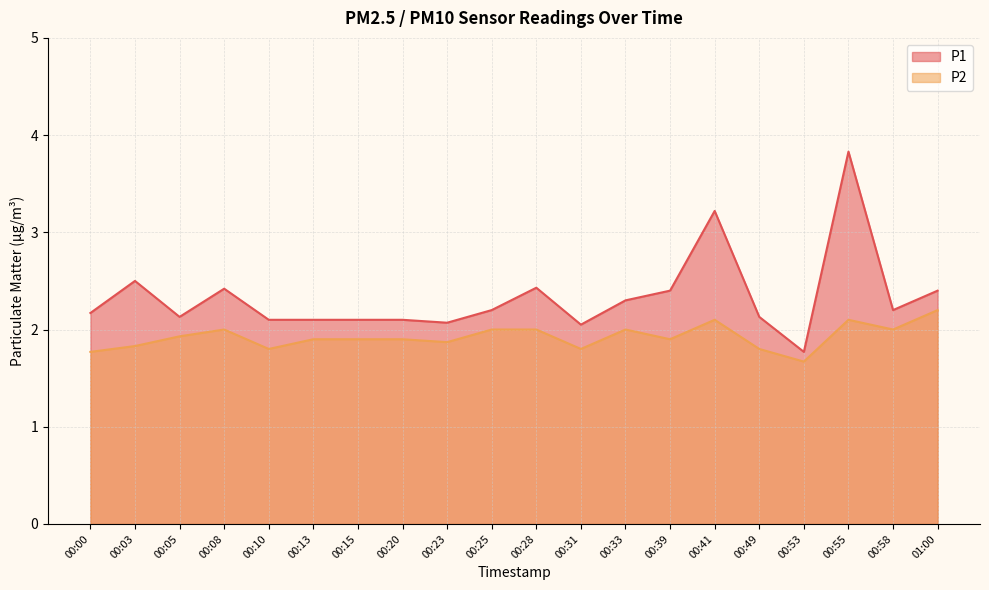

How many distinct data groups are displayed?

2